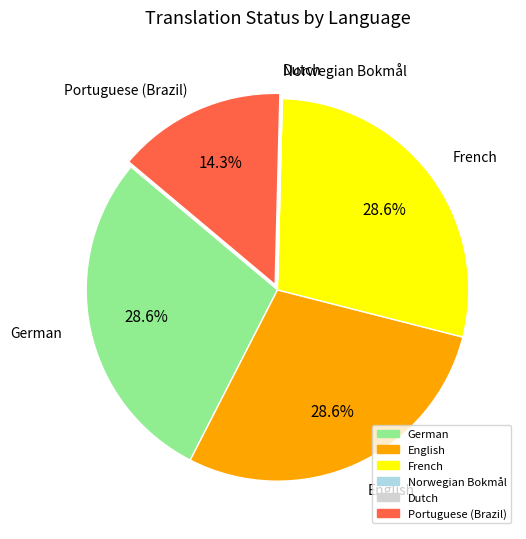

What percentage is the German slice, to the nearest percent?

29%